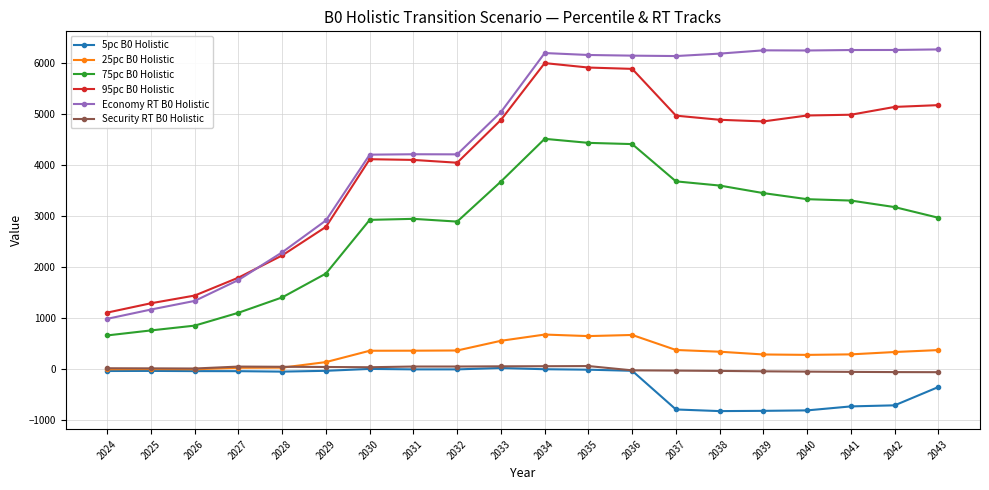

Which series has the largest total across all categories?

Economy RT B0 Holistic